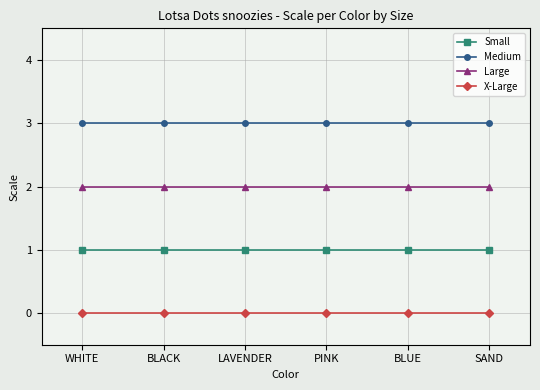

Is it true that X-Large equals 0 at PINK?

True